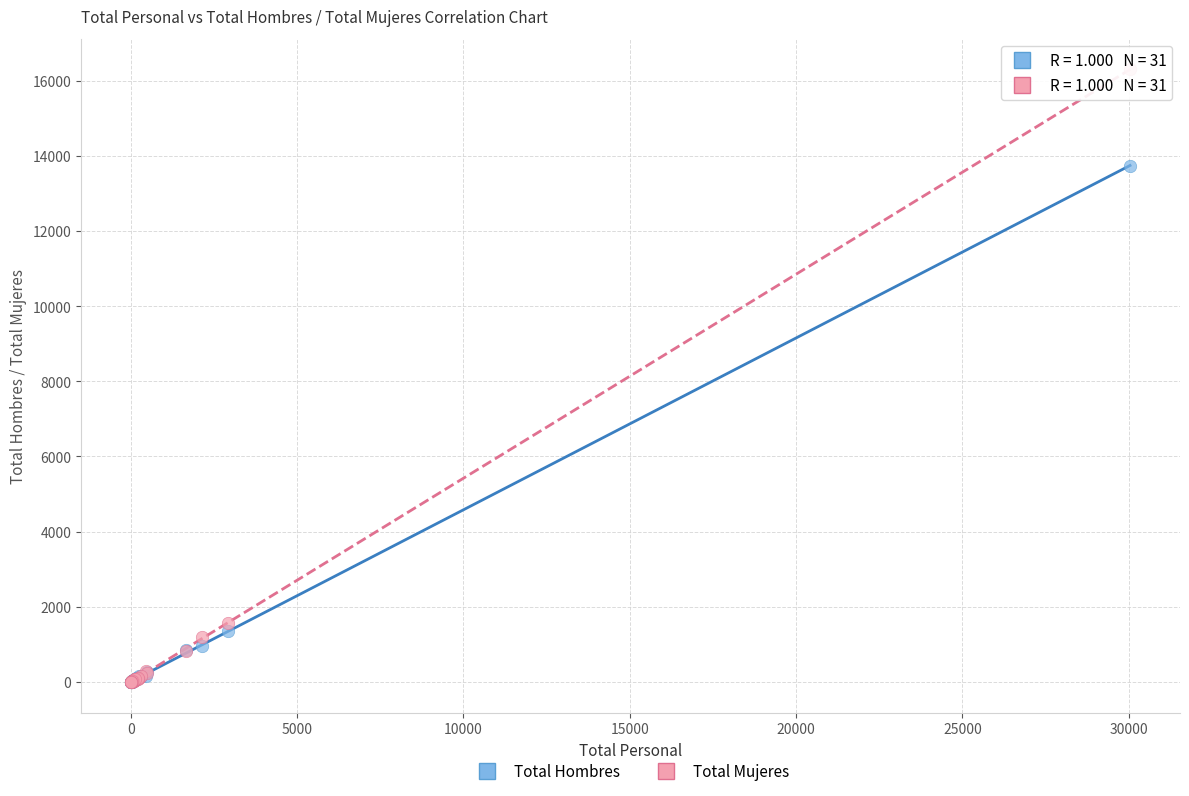

Across all series, what Y value is closest to 8151?

13741